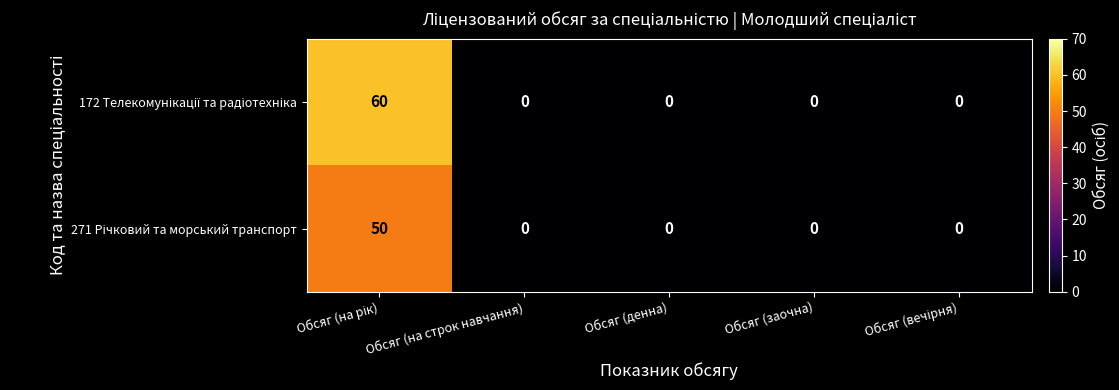

At which category is the sum across all series the highest?

Обсяг (на рік)